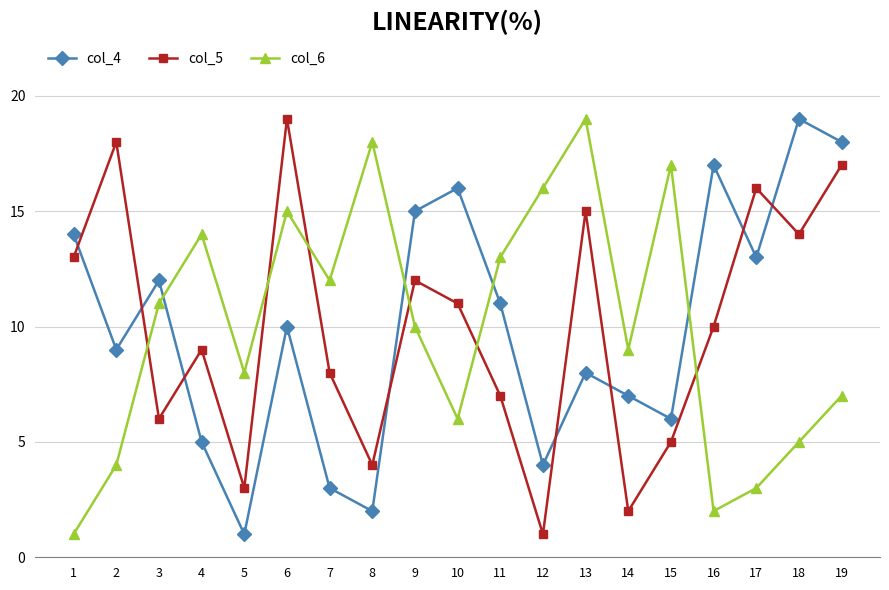

How many lines are shown in the chart?

3